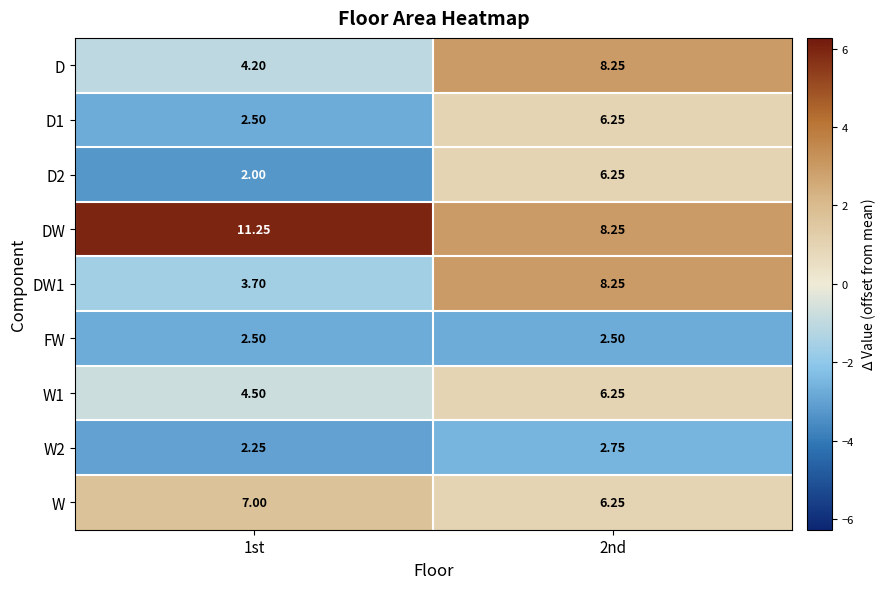

Which series has the widest spread of values?

DW1